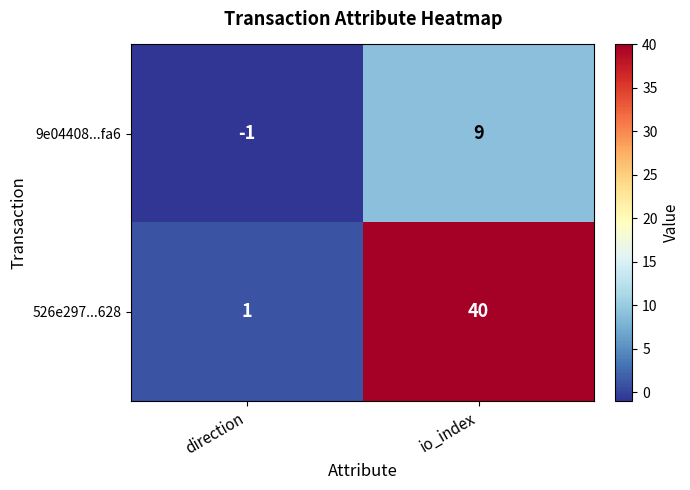

Is it true that 9e04408...fa6 equals 14 at io_index?

False